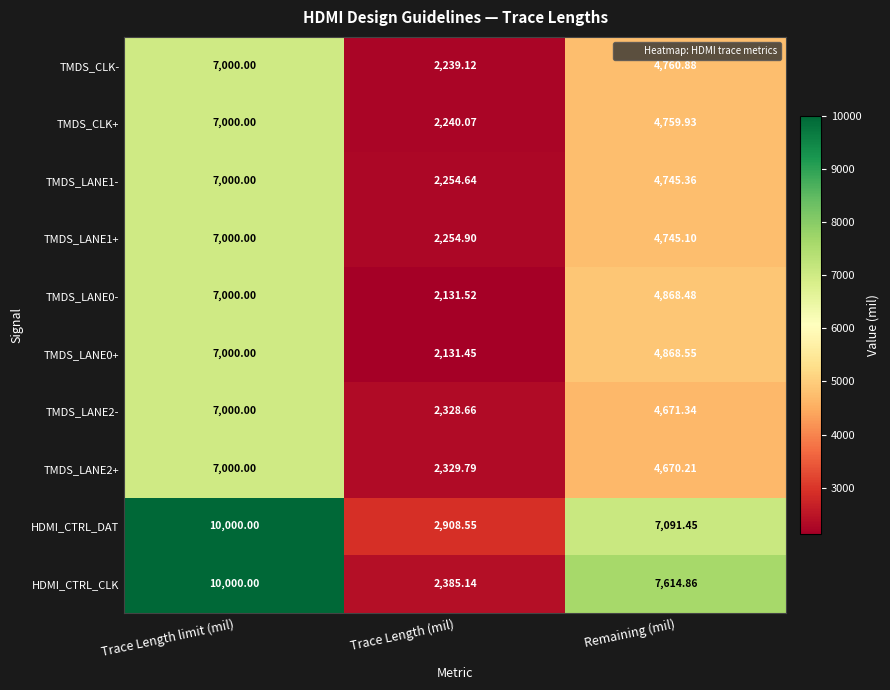

Where does the TMDS_LANE0+ series first go above 4868?

Trace Length limit (mil)